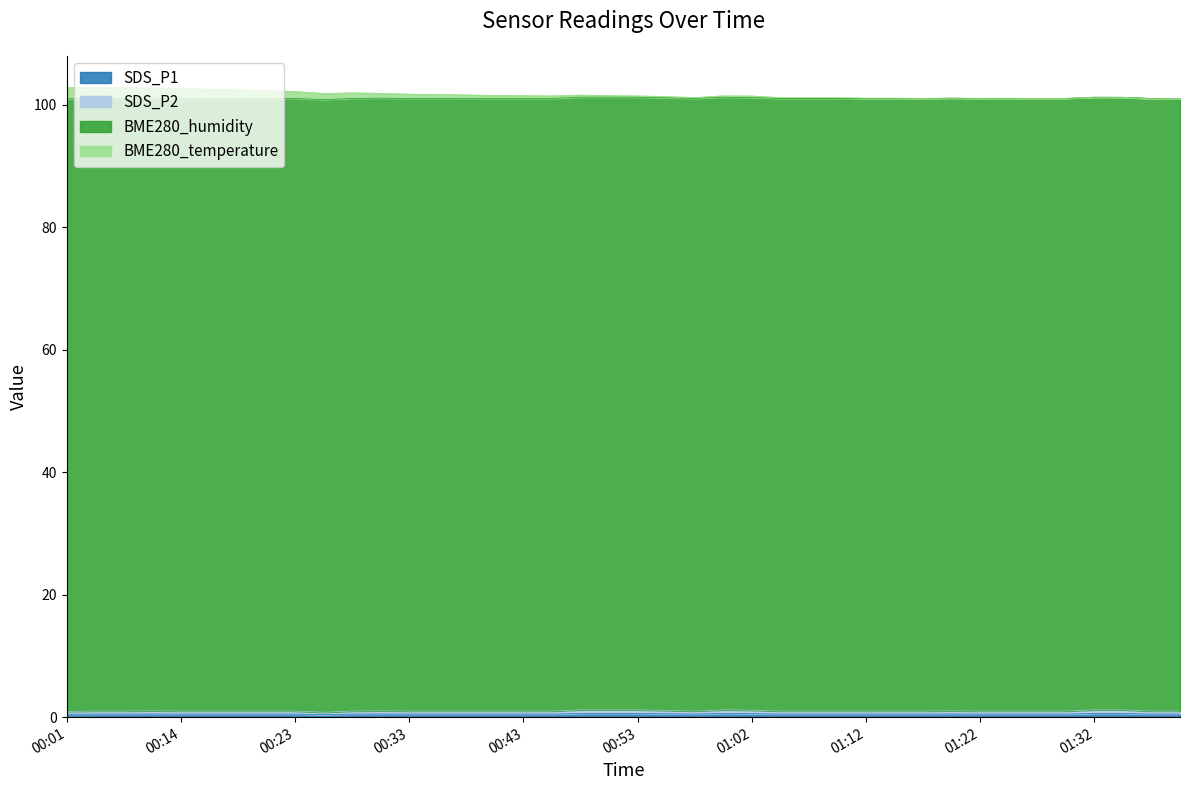

At which label is BME280_temperature closest to 101?

01:17